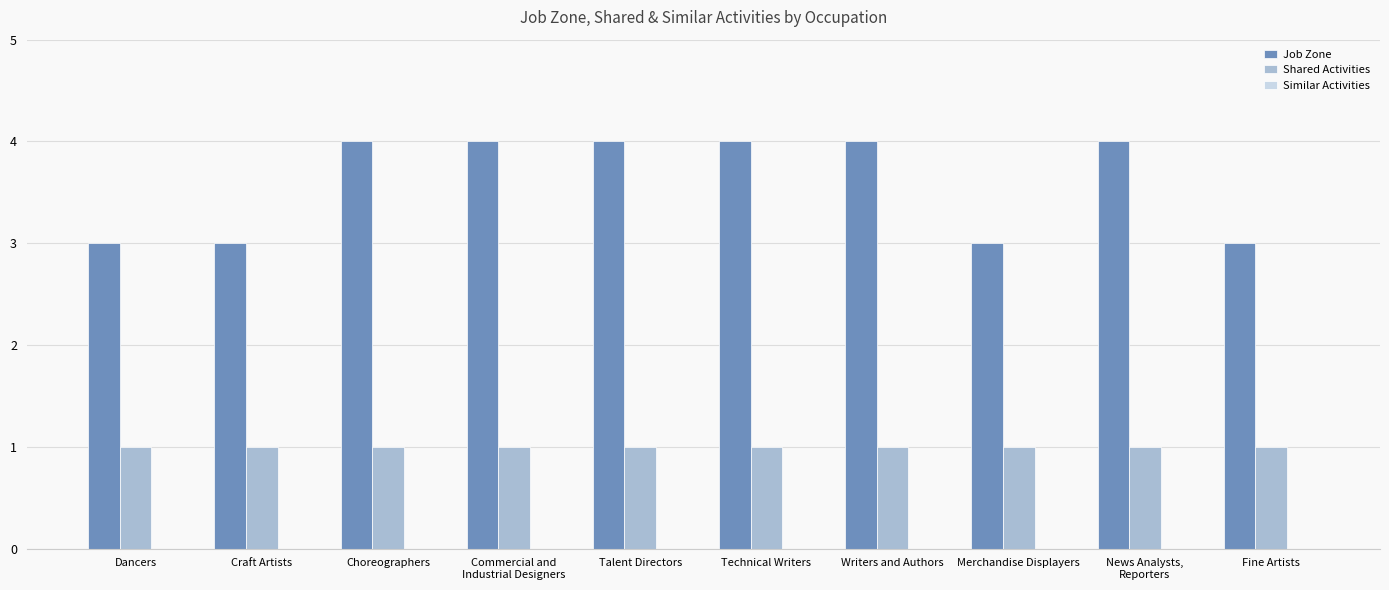

Rank the series at News Analysts,
Reporters from lowest to highest value.

Shared Activities, Job Zone